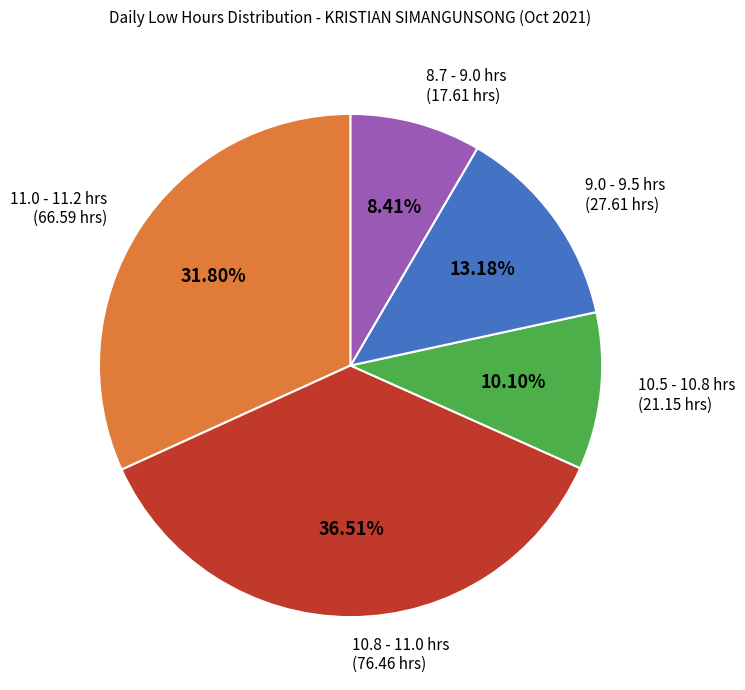

Between 11.0 - 11.2 hrs and 8.7 - 9.0 hrs, which is larger?

11.0 - 11.2 hrs